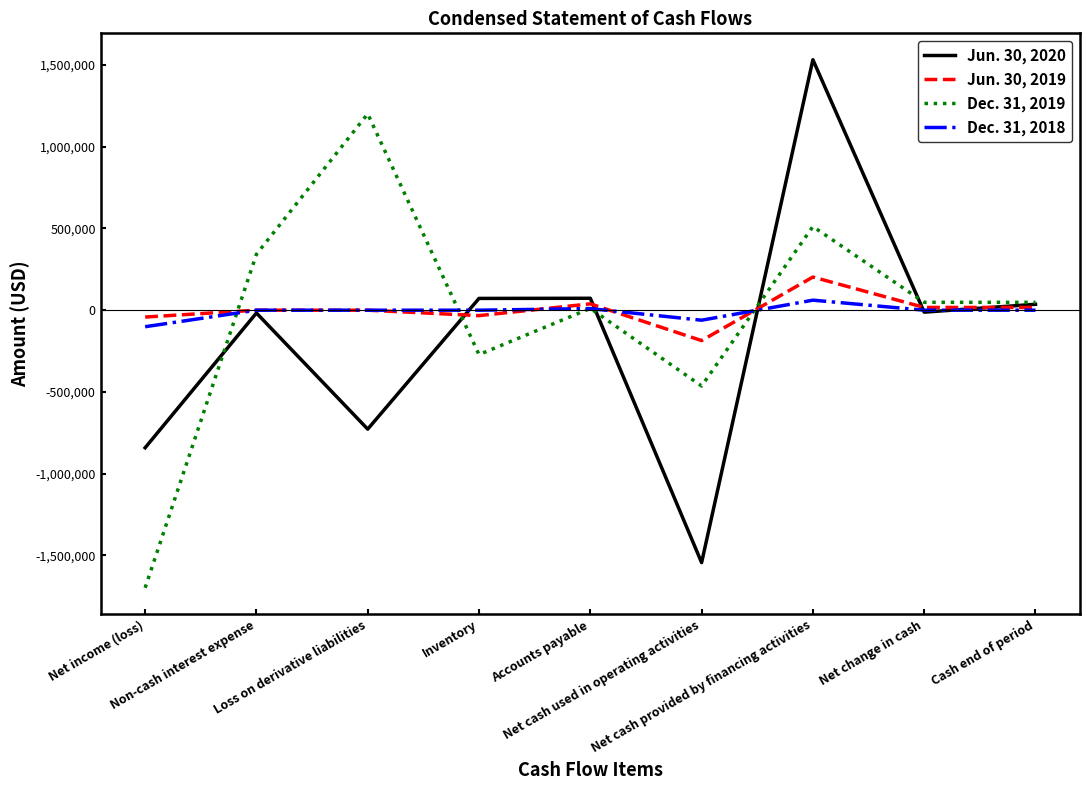

At which category does Dec. 31, 2019 reach its first local peak?

Loss on derivative liabilities